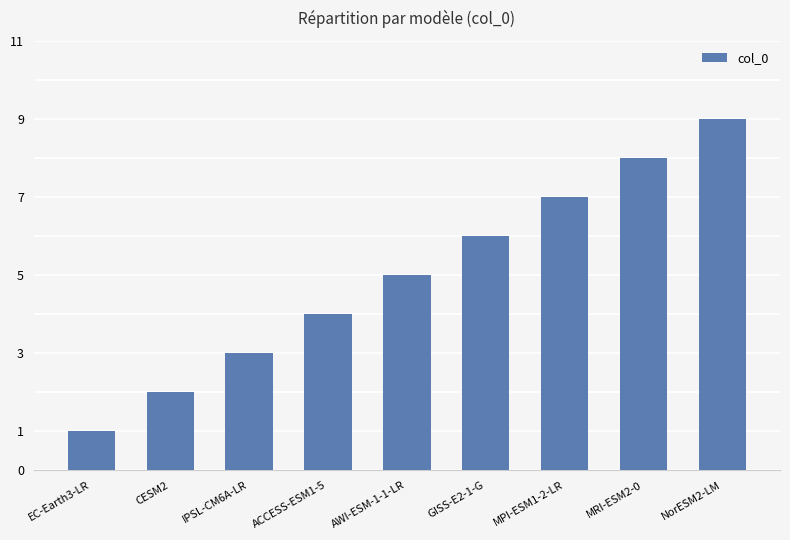

What position from the left is IPSL-CM6A-LR?

3